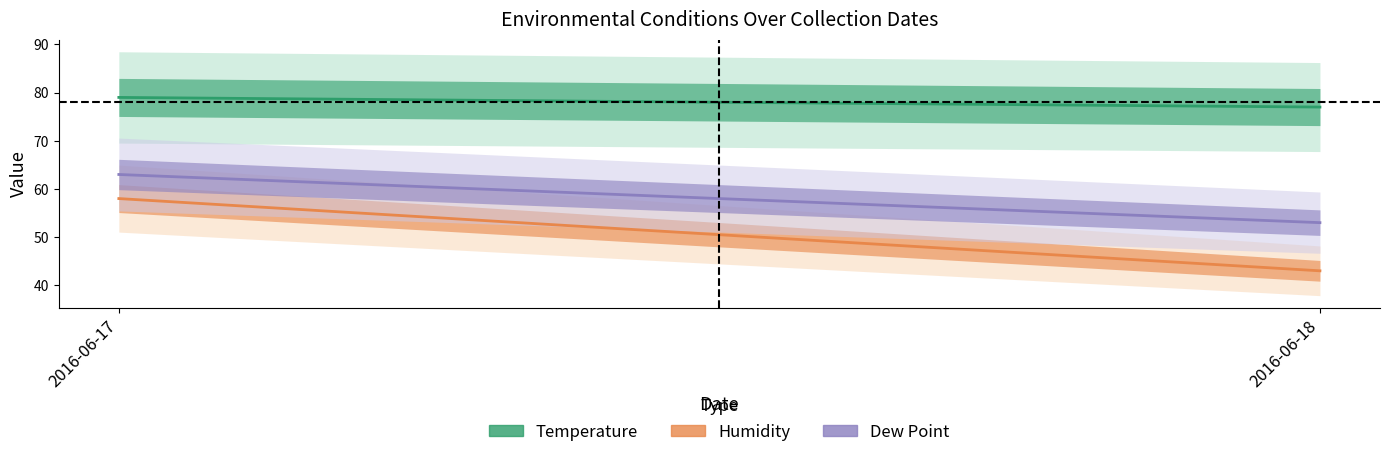

At which category does the chart reach its minimum across all series?

2016-06-18